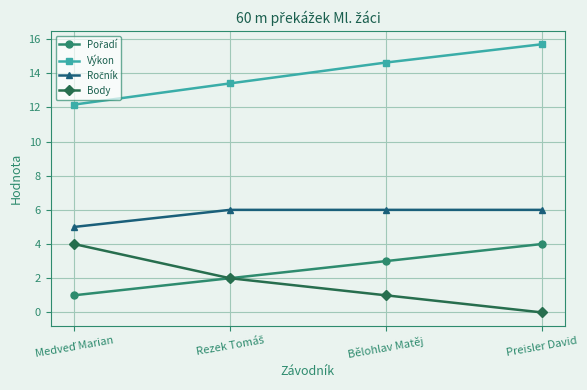

True or false: Body and Výkon intersect in this chart.

False